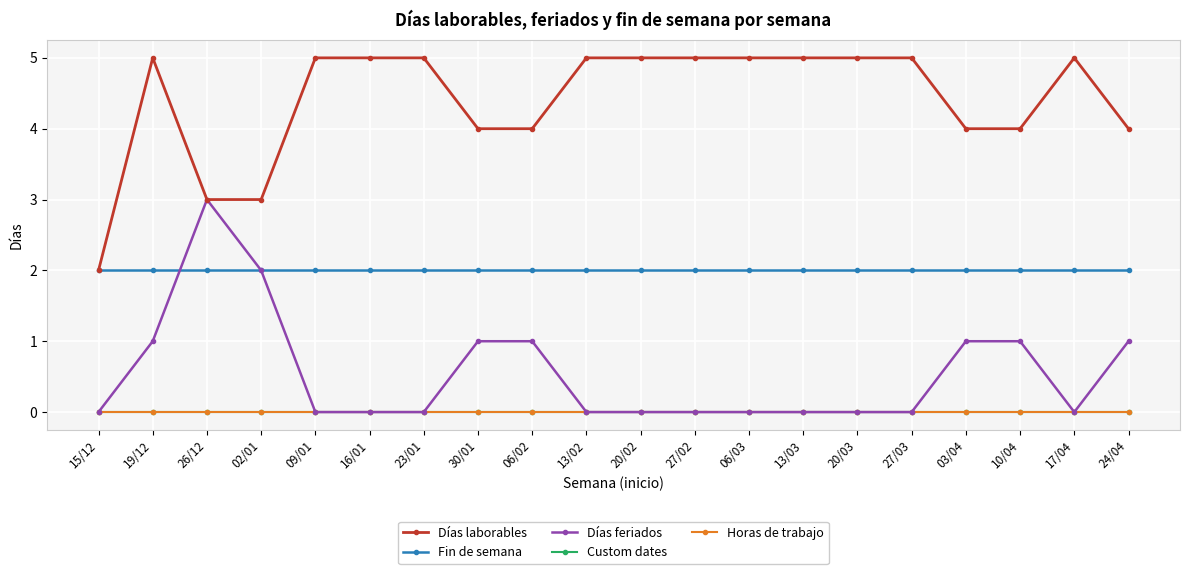

Does the chart have visible grid lines?

Yes